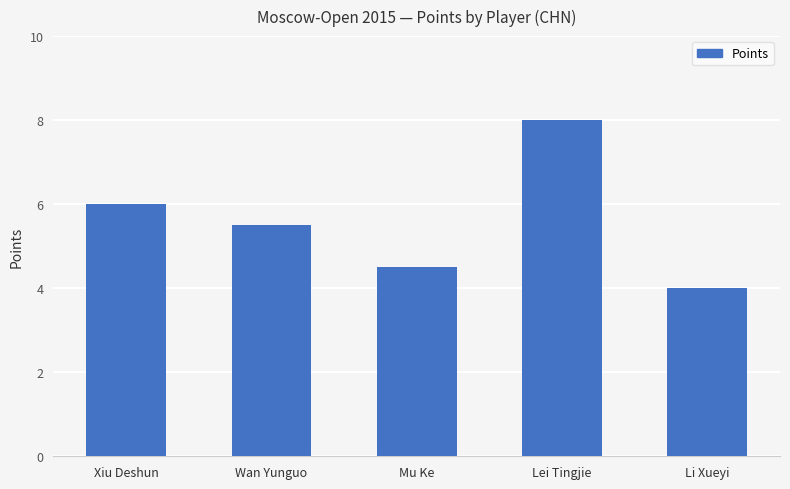

Rank the categories by value from lowest to highest.

Li Xueyi, Mu Ke, Wan Yunguo, Xiu Deshun, Lei Tingjie